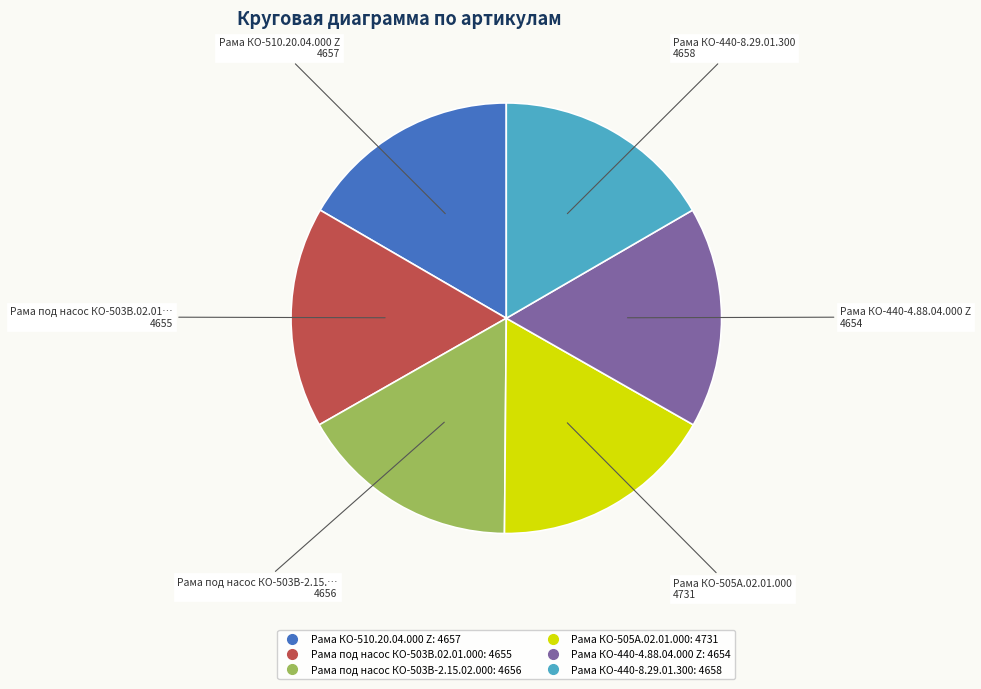

What is the ratio of the value at Рама КО-440-8.29.01.300 to the value at Рама под насос КО-503В.02.01.000?

1.0